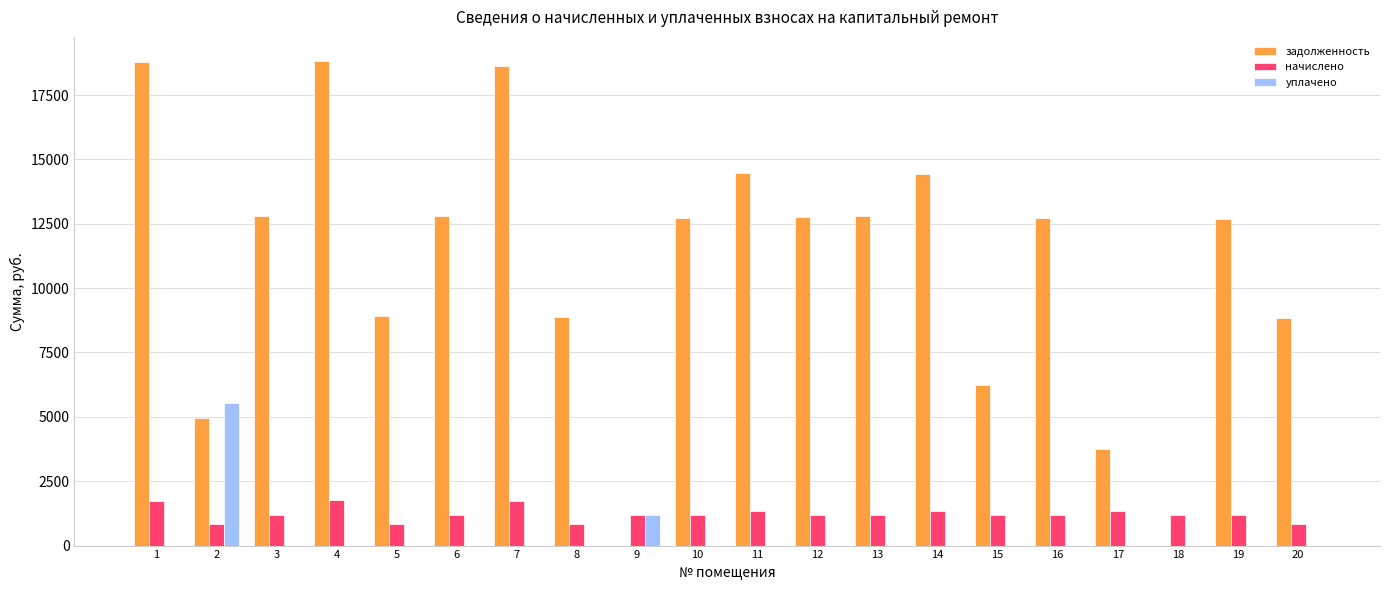

Is it true that задолженность equals 12730.6 at 10?

True